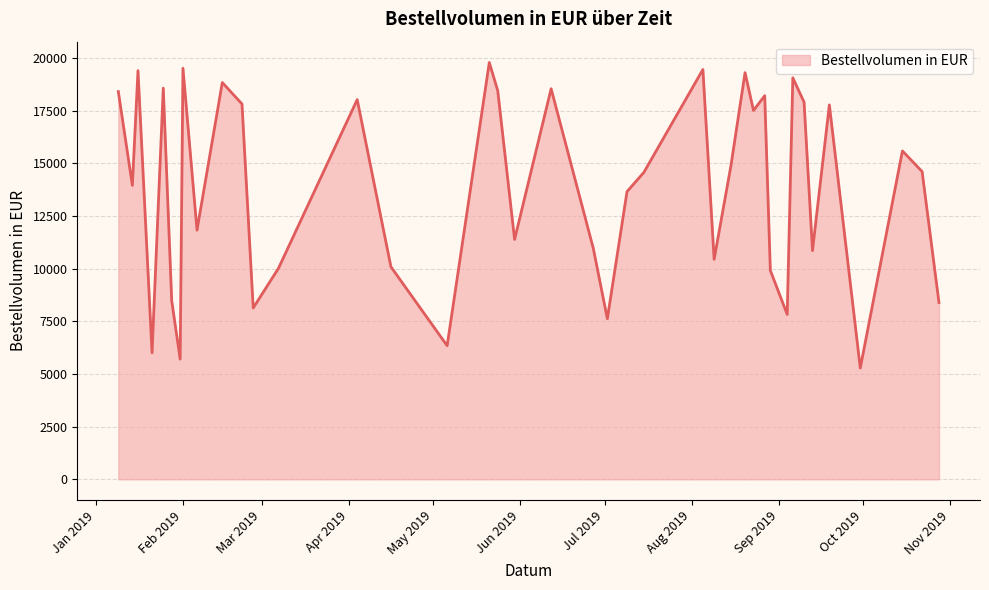

What is the sum of all values?

553271